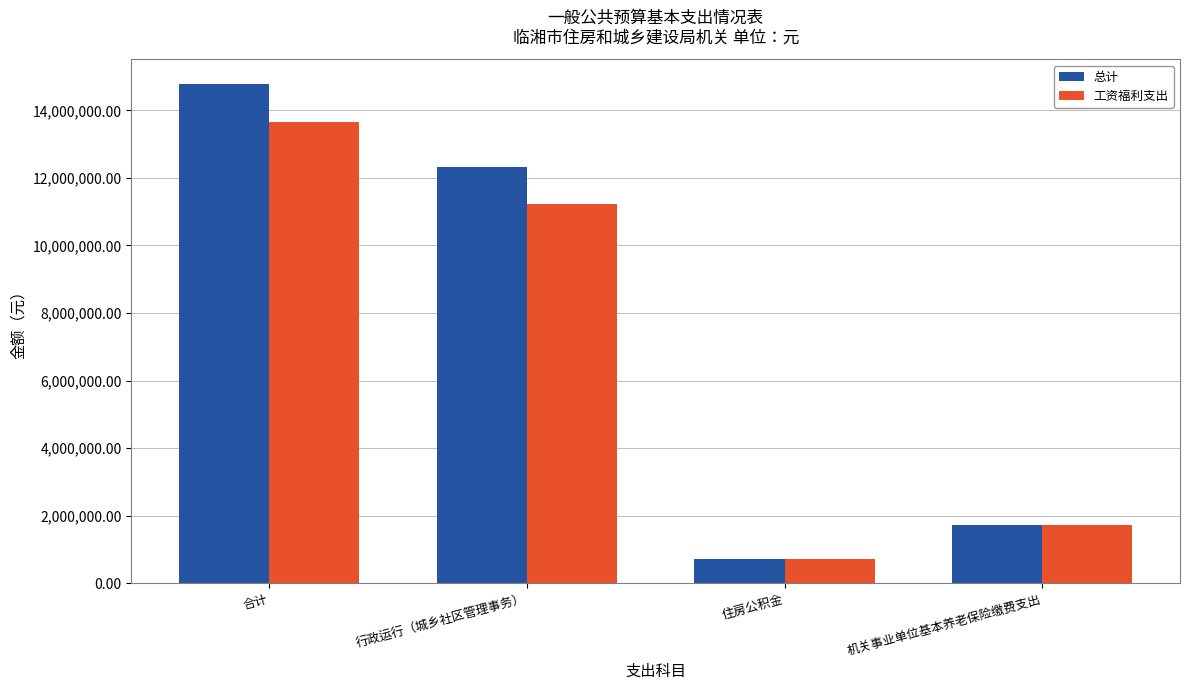

At which label is 总计 closest to 7740528?

行政运行（城乡社区管理事务）